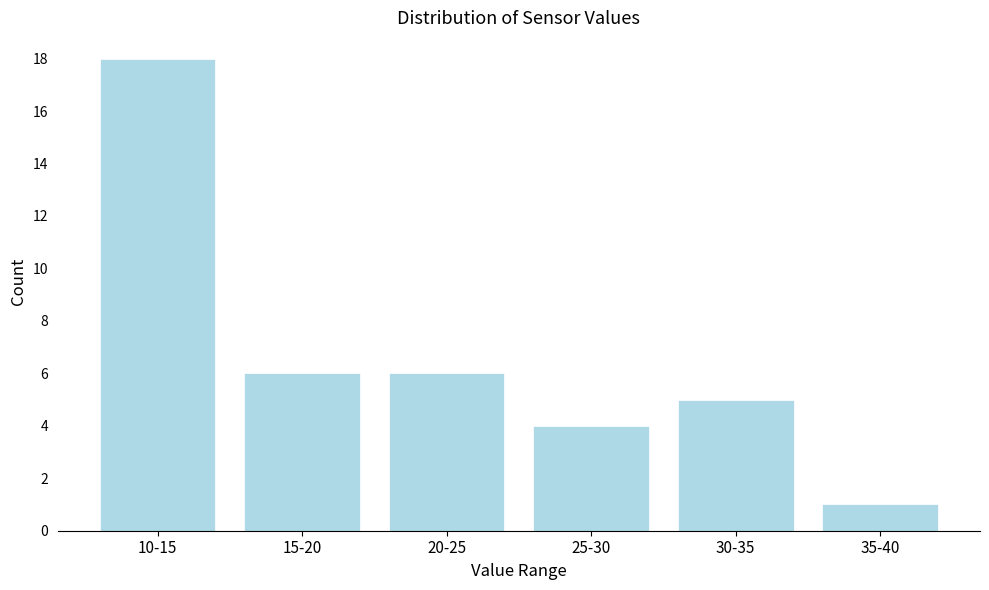

Reading left to right, extract all data points from this chart.

18	6	6	4	5	1